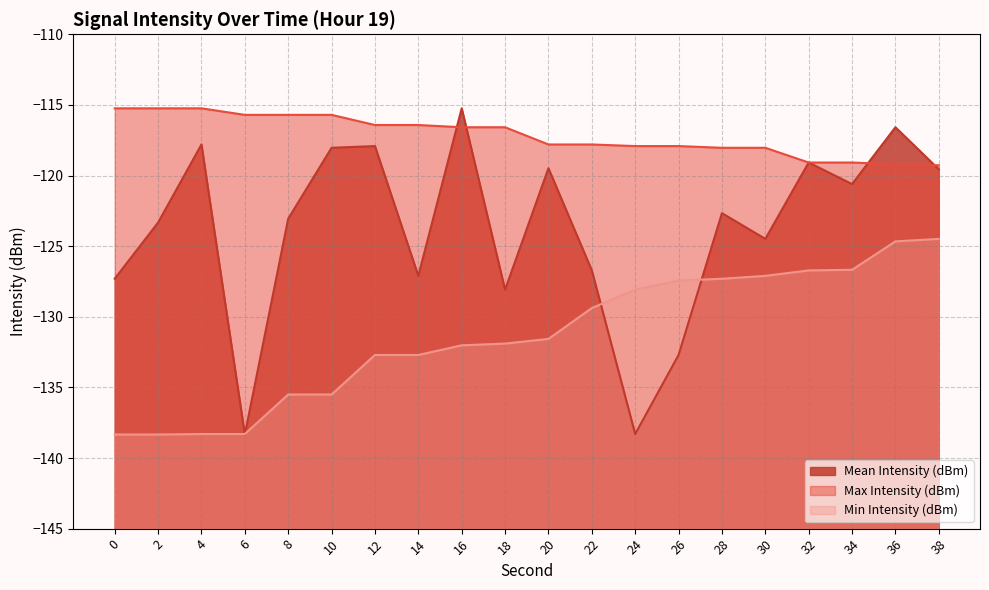

What are all the series names shown in the legend?

Mean Intensity (dBm), Max Intensity (dBm), Min Intensity (dBm)